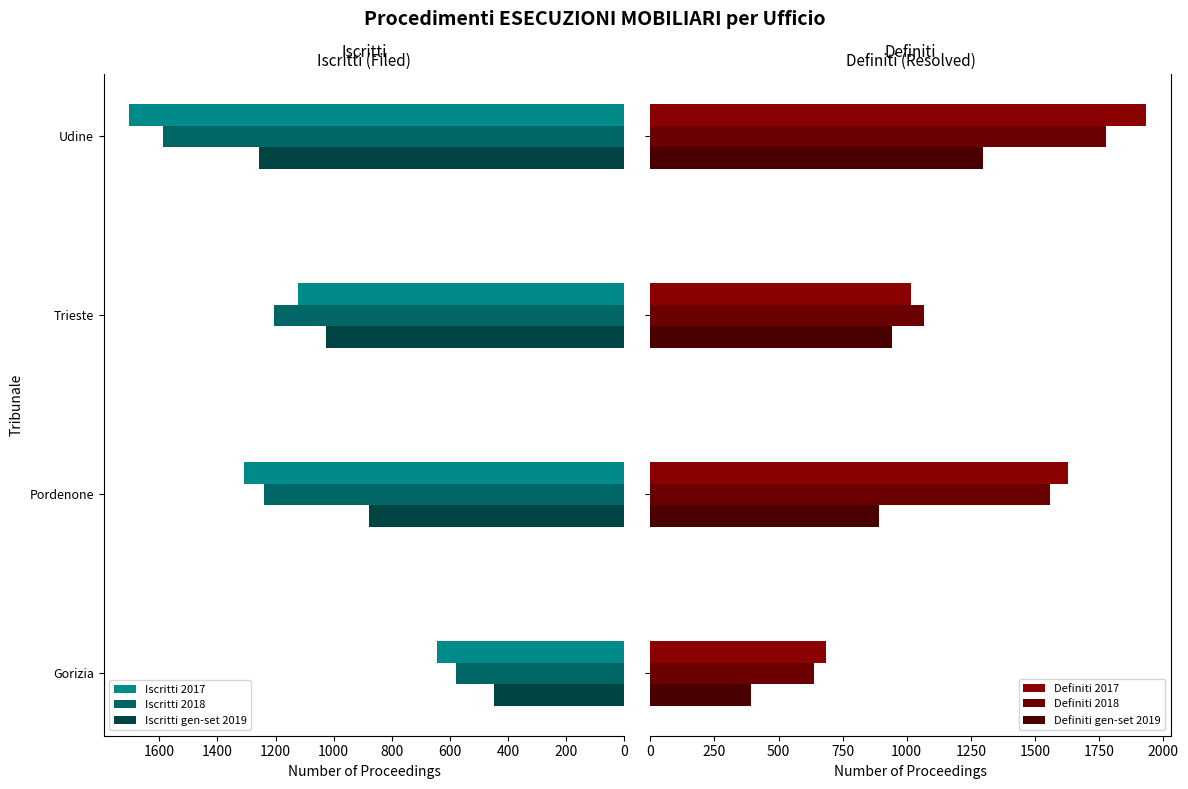

Is the value of Iscritti gen-set 2019 at Trieste greater than the value of Iscritti 2017 at Trieste?

No